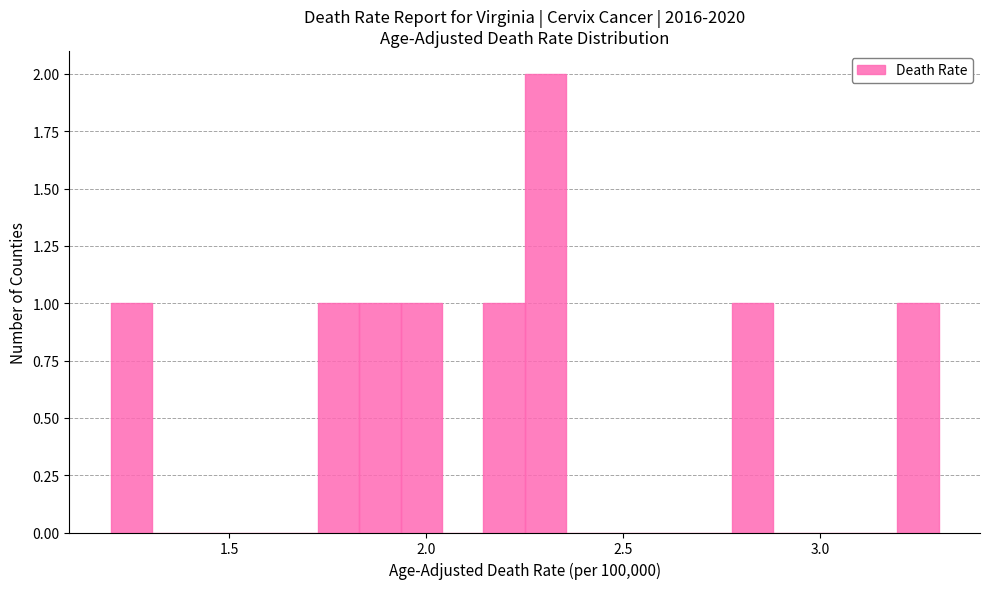

Around what value on the x-axis is the tallest bar? Give the approximate position of its centre, as read against the axis.

2.30